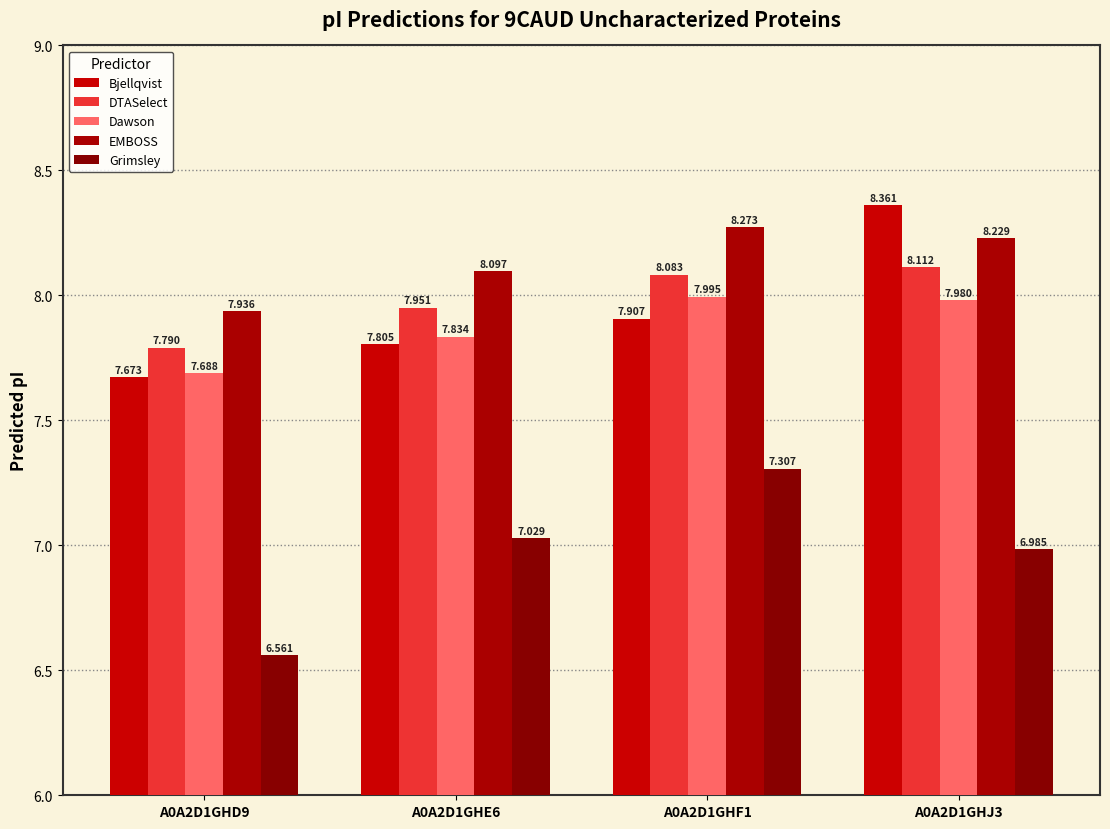

What is the sum of the Grimsley values at A0A2D1GHD9 and A0A2D1GHF1?

13.9